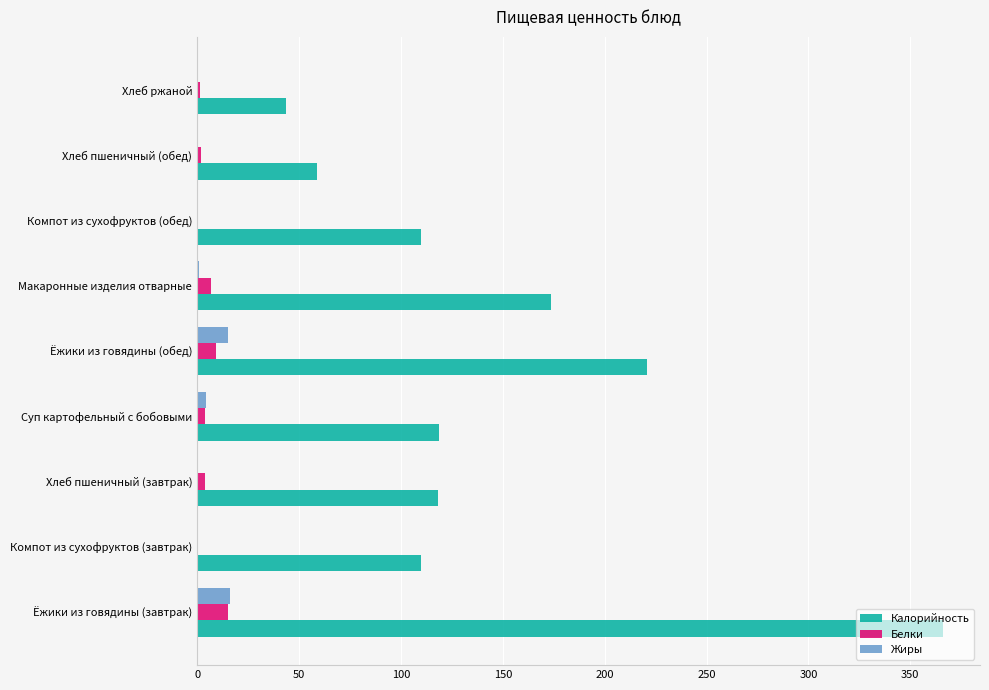

Where is Калорийность nearest to the value 204?

Ёжики из говядины (обед)